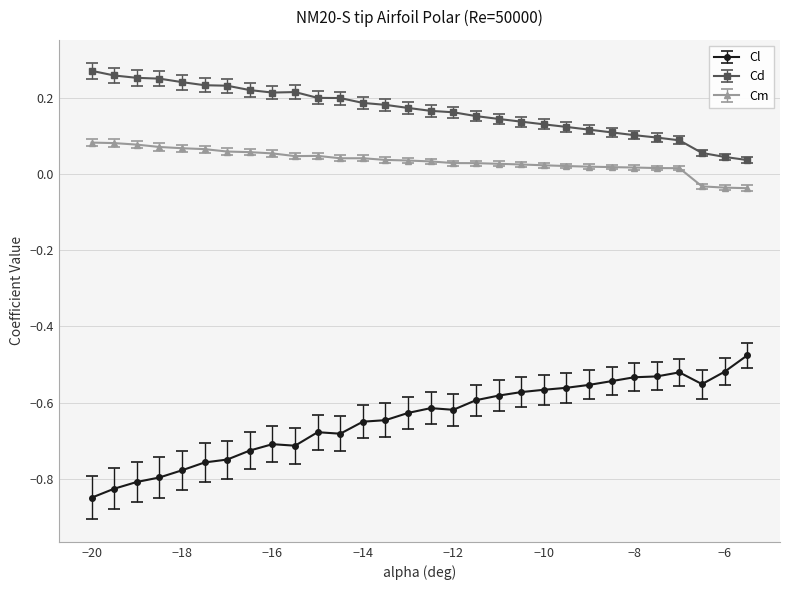

True or false: Cm has more than 0 interior local peaks.

True